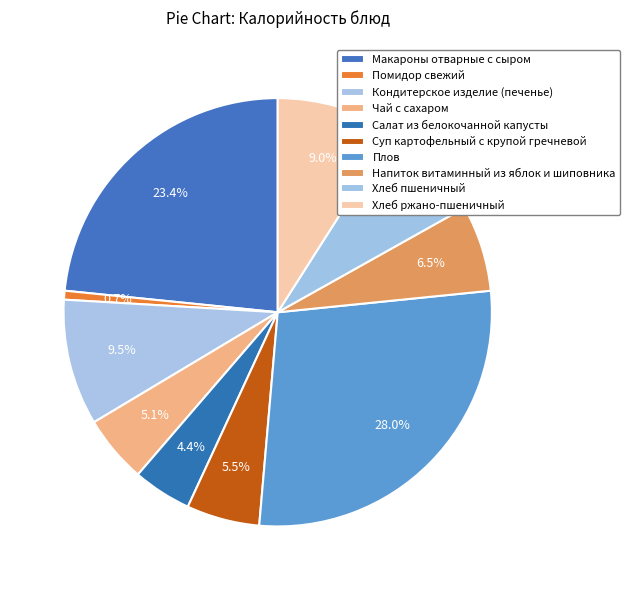

To the nearest percent, what is the average slice percentage?

10%